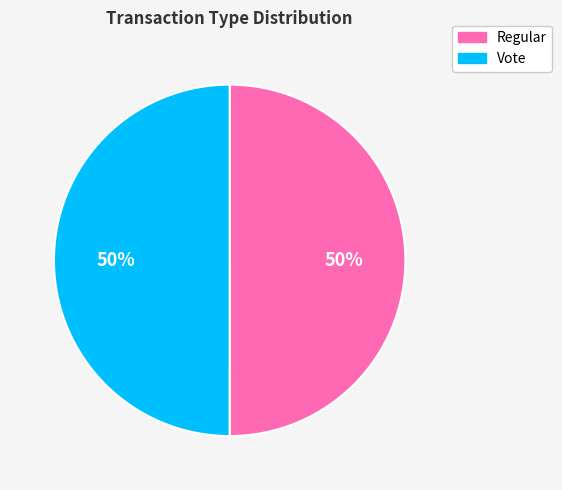

What is the ratio of the value at Regular to the value at Vote?

1.0